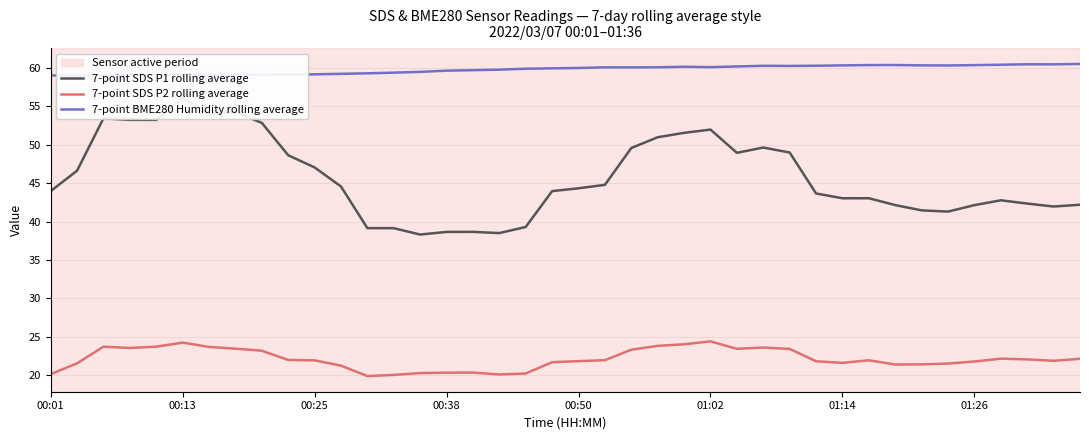

What is the highest value of the 7-point SDS P2 rolling average series?

24.4